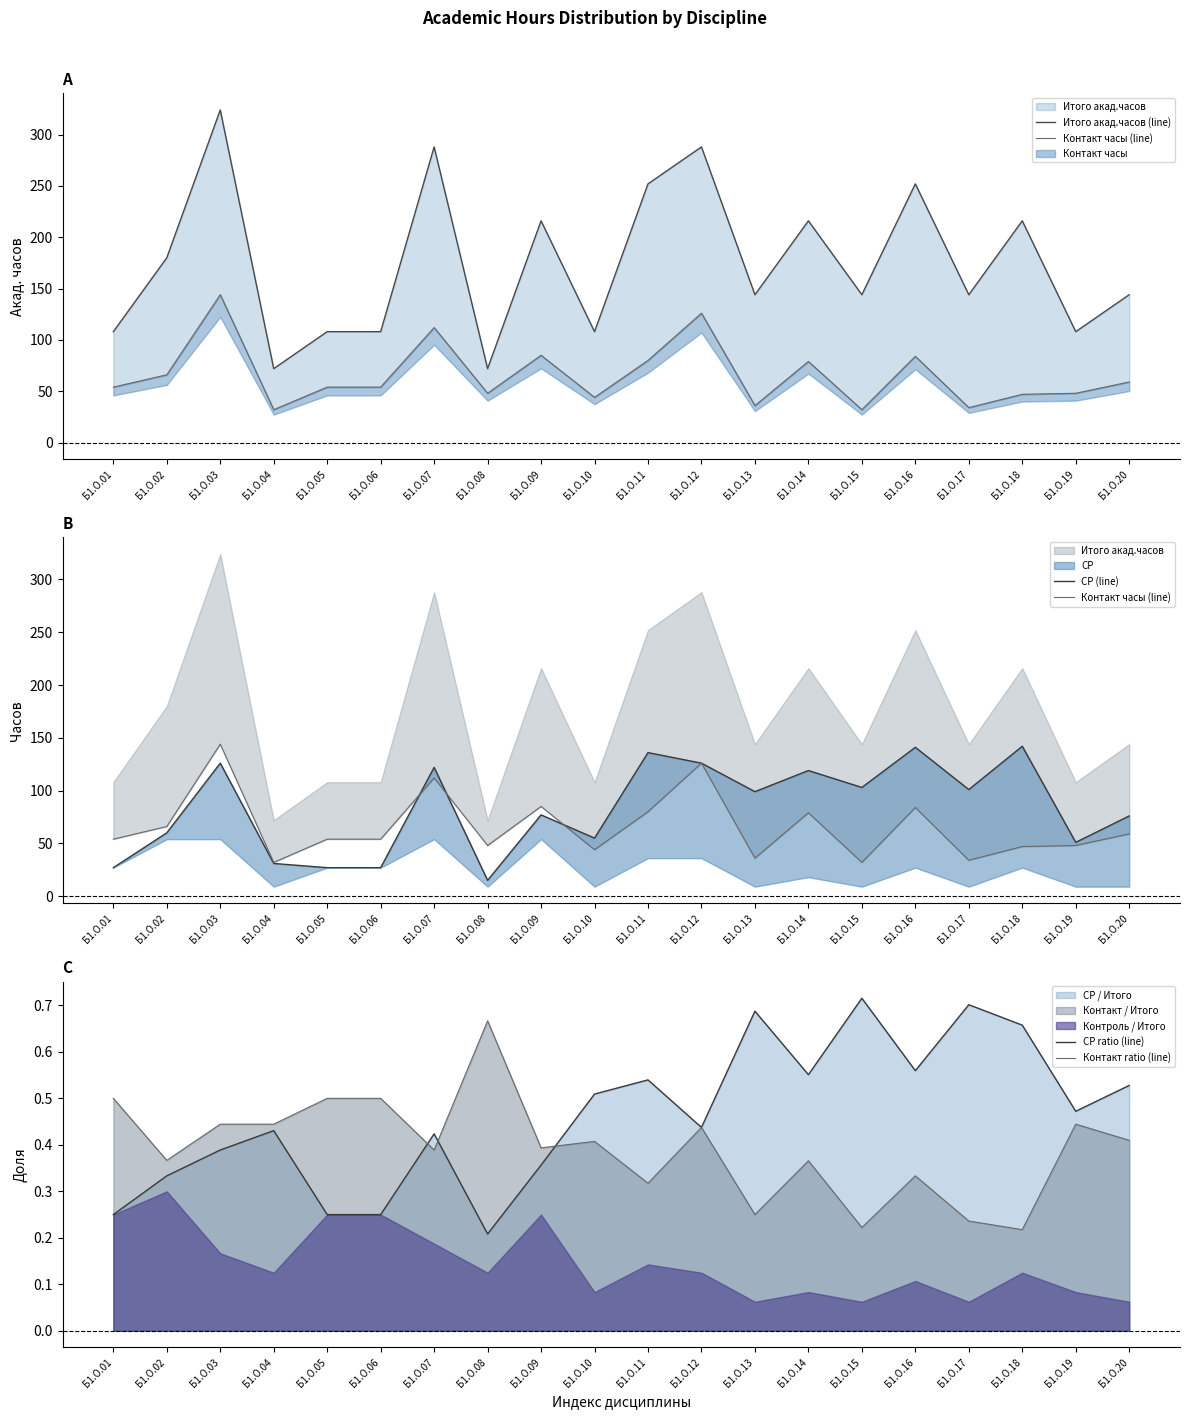

The СР (line) series shows 20.8 at Б1.О.08. True or false?

False